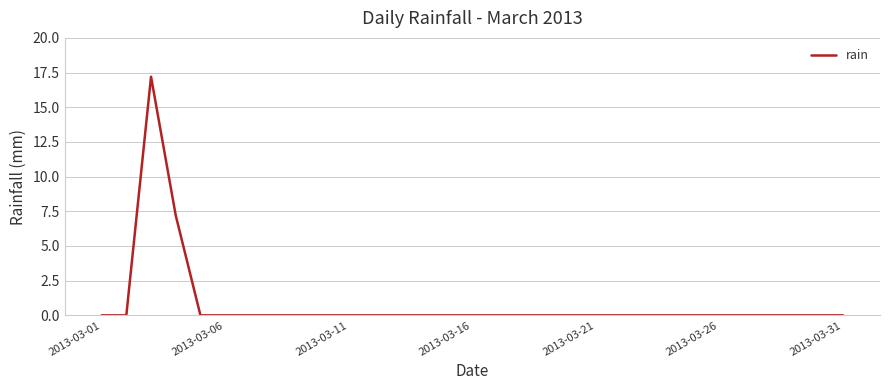

What is the maximum value shown in the chart?

17.2